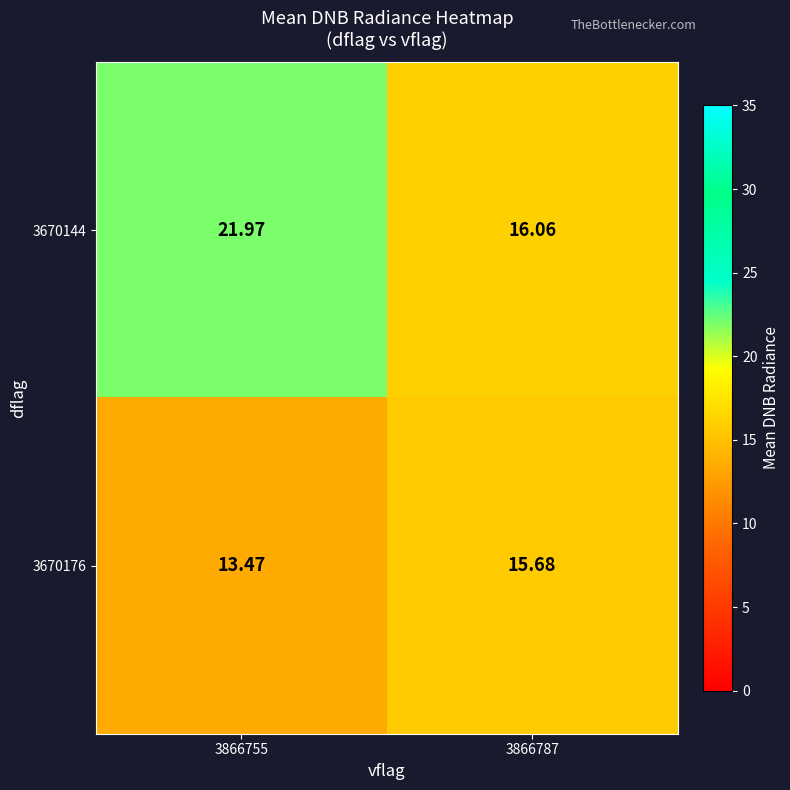

Between 3866755 and 3866787, which is larger?

3866755